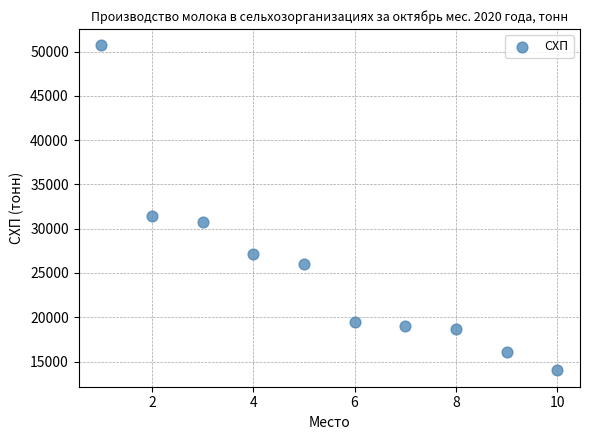

What is the range of Y values (max minus min)?

36715.5